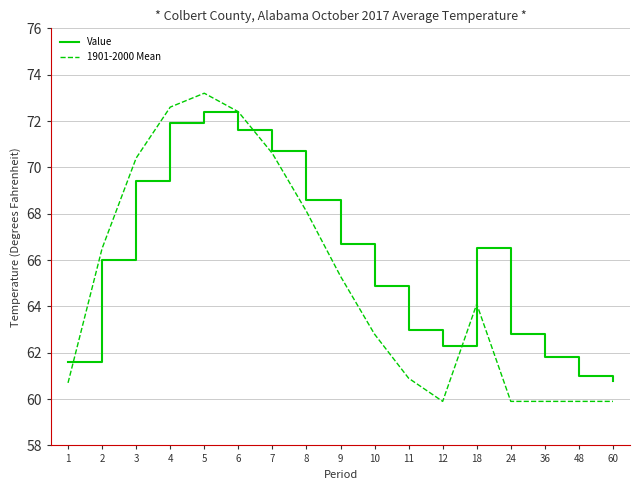

What is the smallest value displayed?

59.9